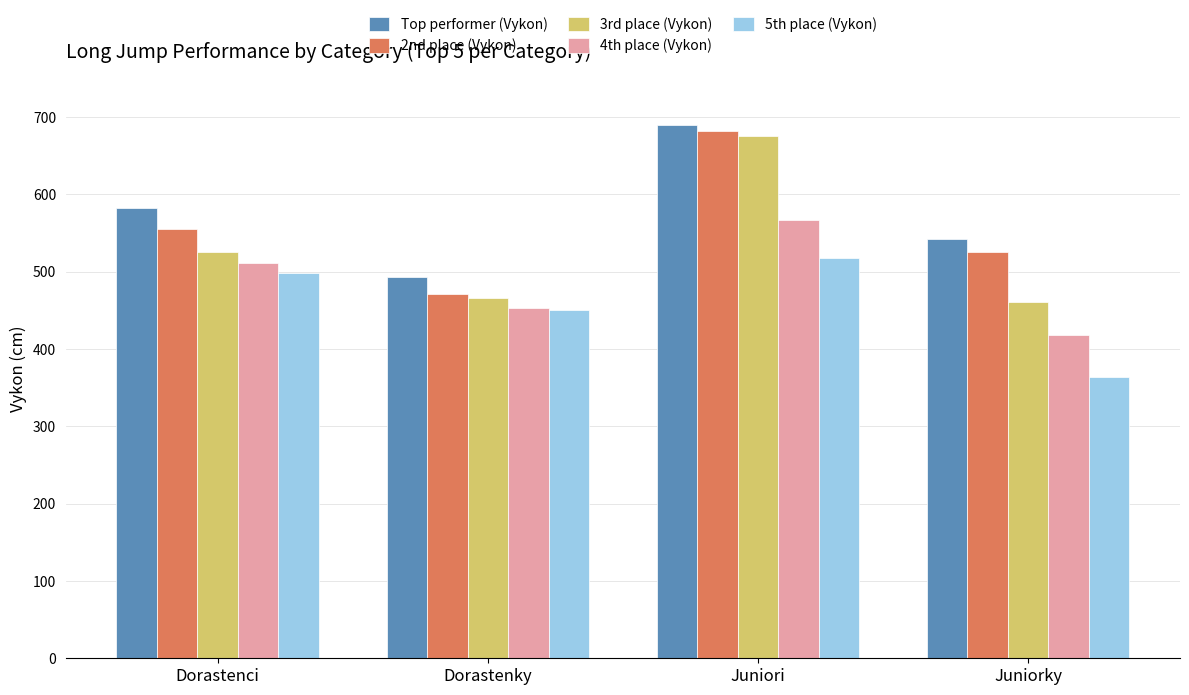

What is the minimum value shown in the chart?

364